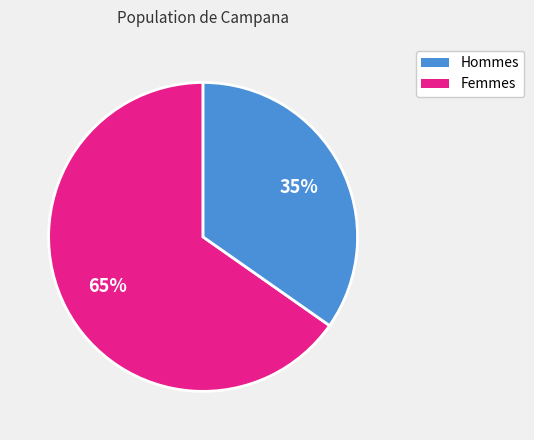

Does any single category account for the majority?

Yes